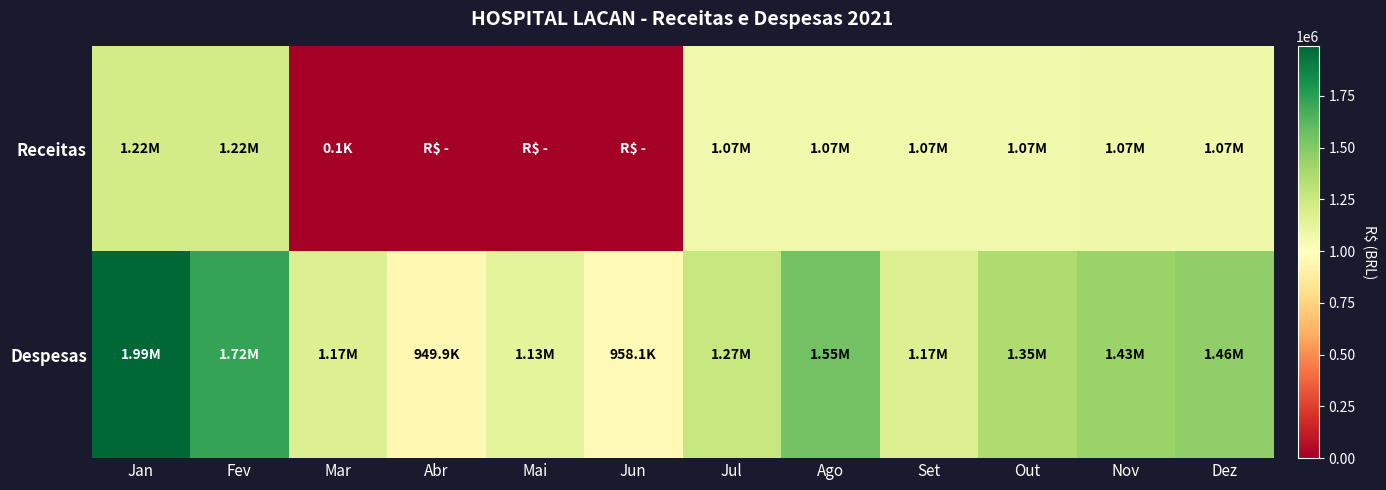

Which label corresponds to the smallest value in the chart?

Abr